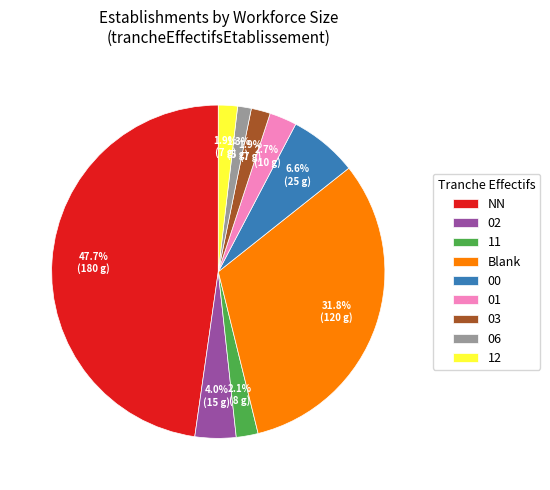

Which slice is the largest?

NN